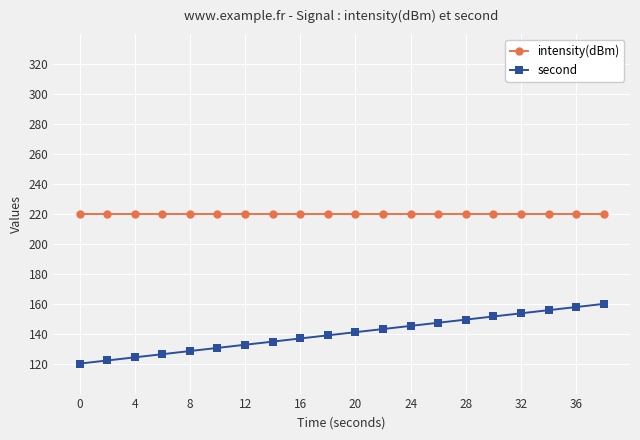

True or false: intensity(dBm) and second intersect in this chart.

False